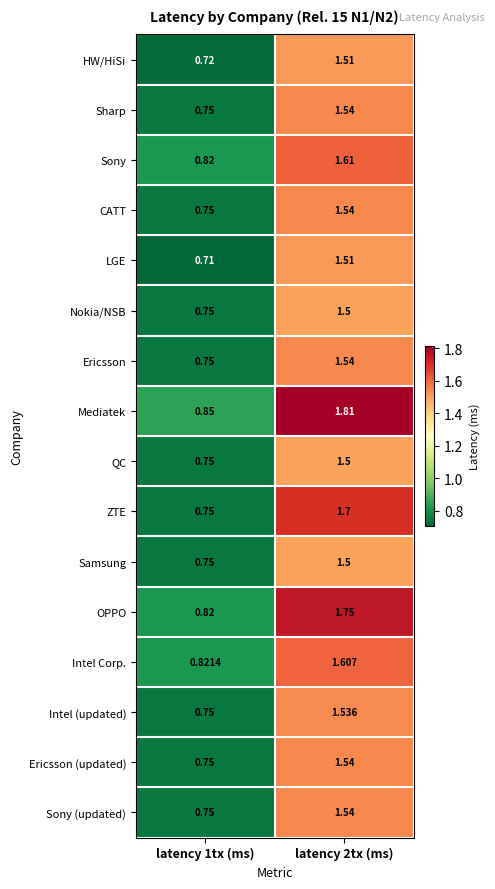

Which series has the largest total across all categories?

Mediatek